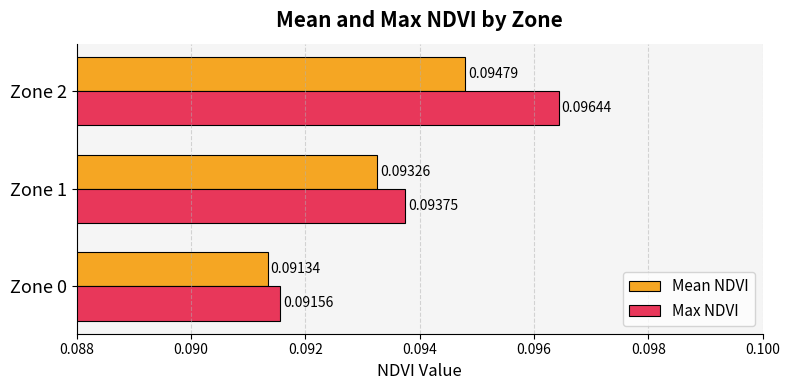

What is the sum of all Mean NDVI values?

0.3